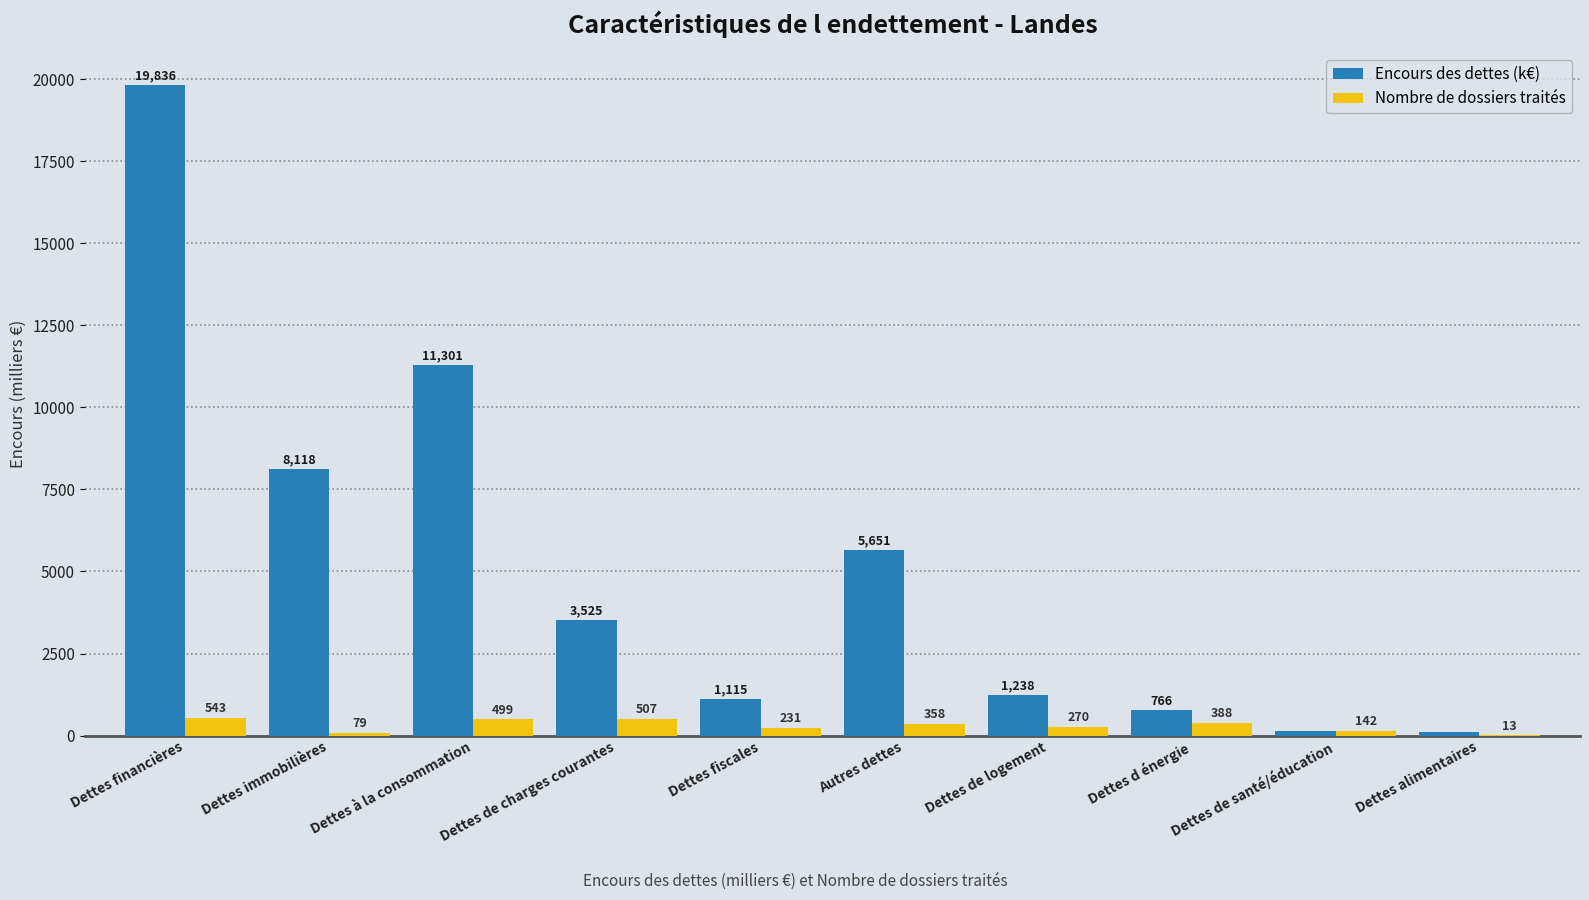

What is the greatest value displayed?

19836.1